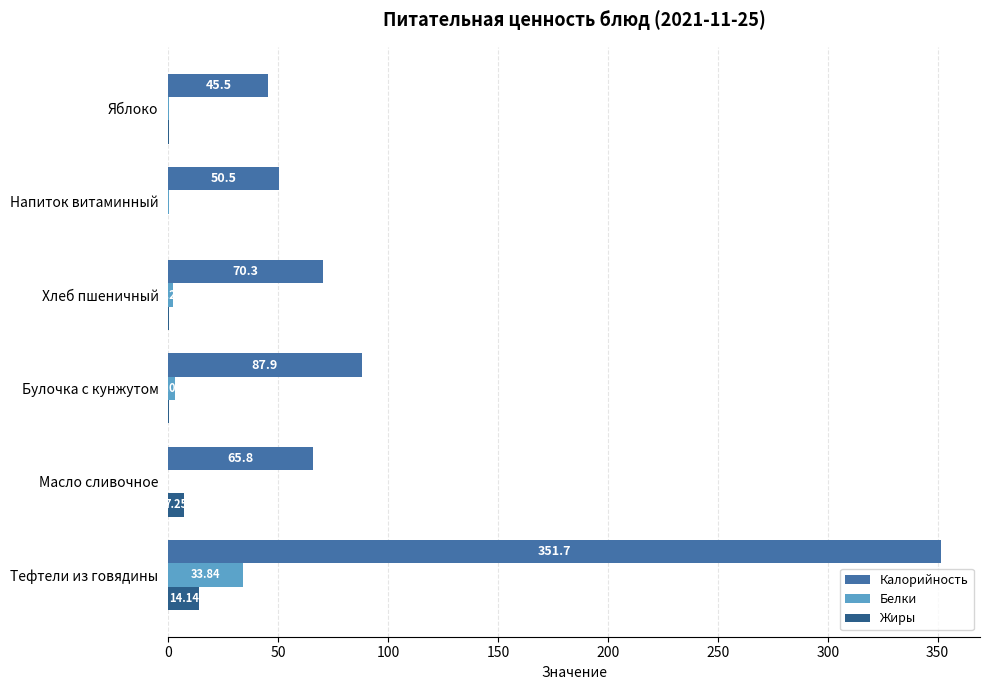

What is the sum of the Белки values at Тефтели из говядины and Яблоко?

34.2